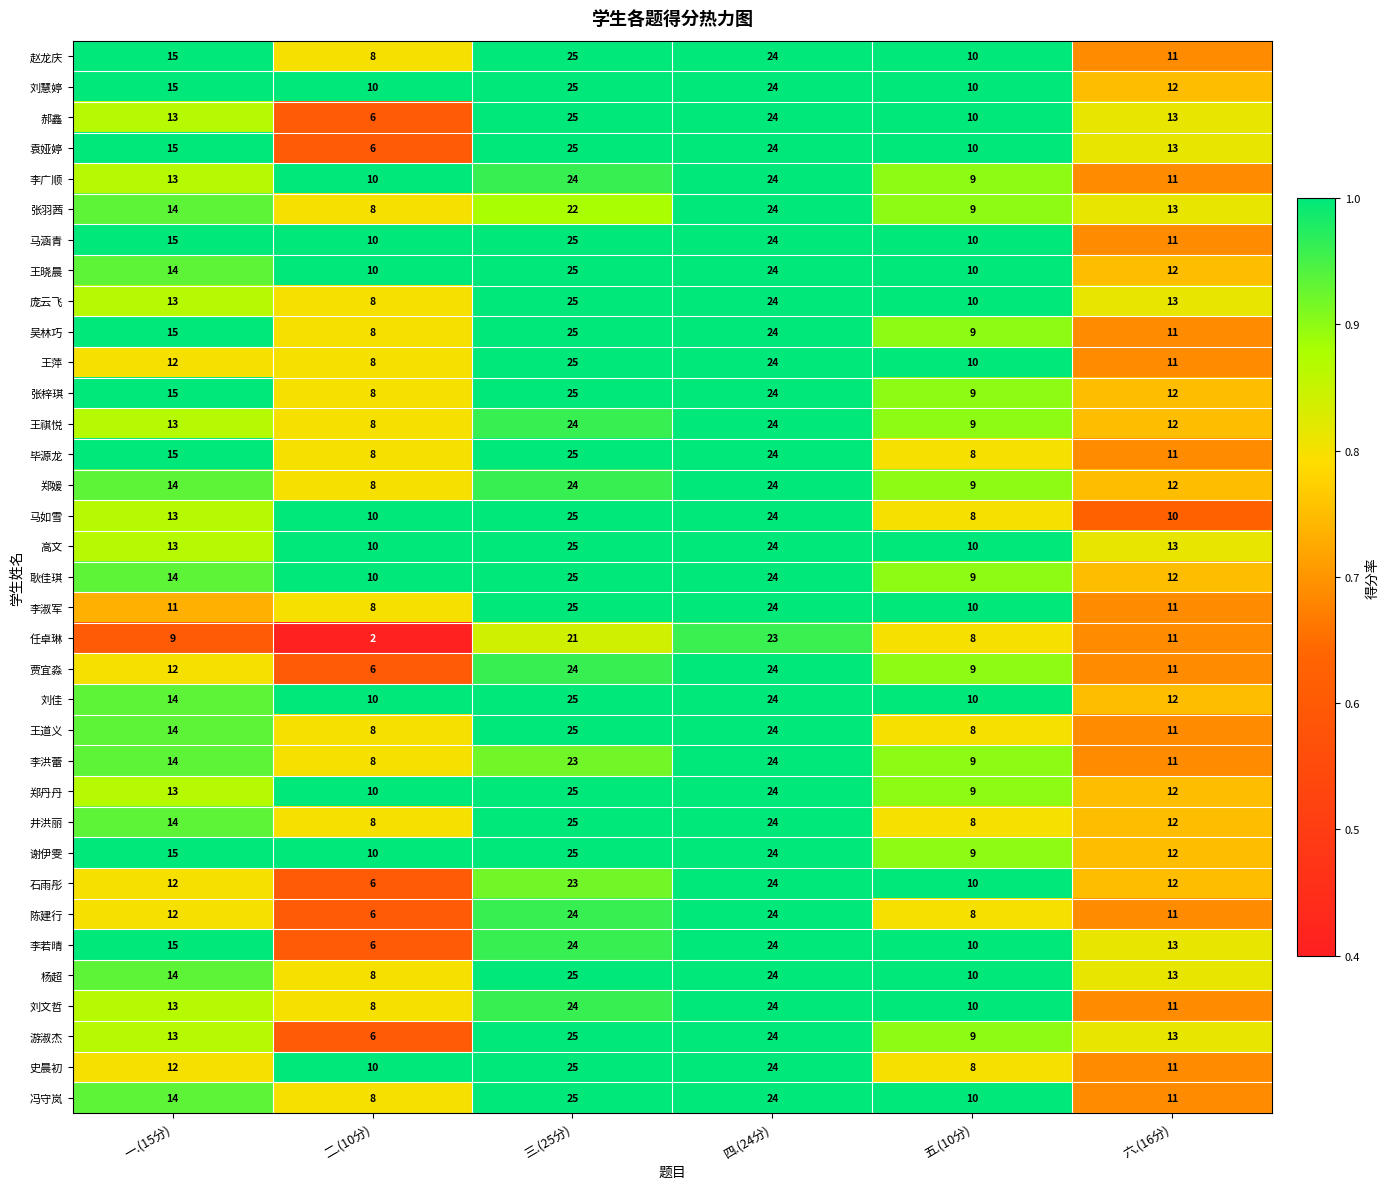

Rank the categories by 谢伊雯 value from highest to lowest.

三.(25分), 四.(24分), 一.(15分), 六.(16分), 二.(10分), 五.(10分)